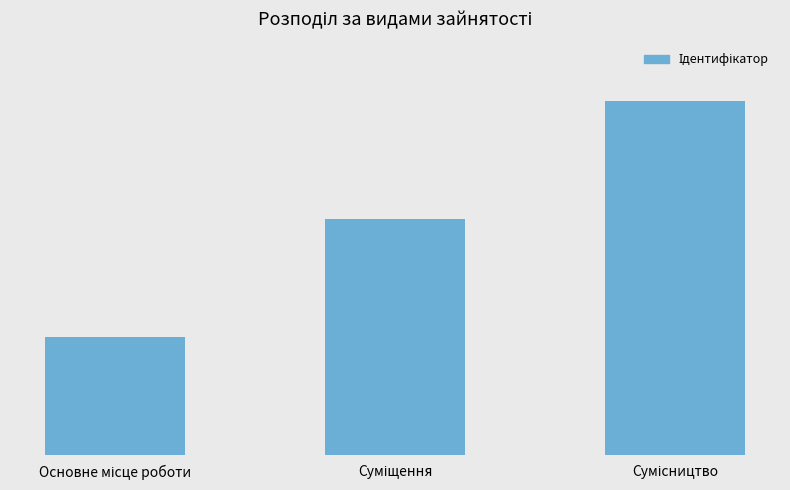

Are the bars horizontal?

No